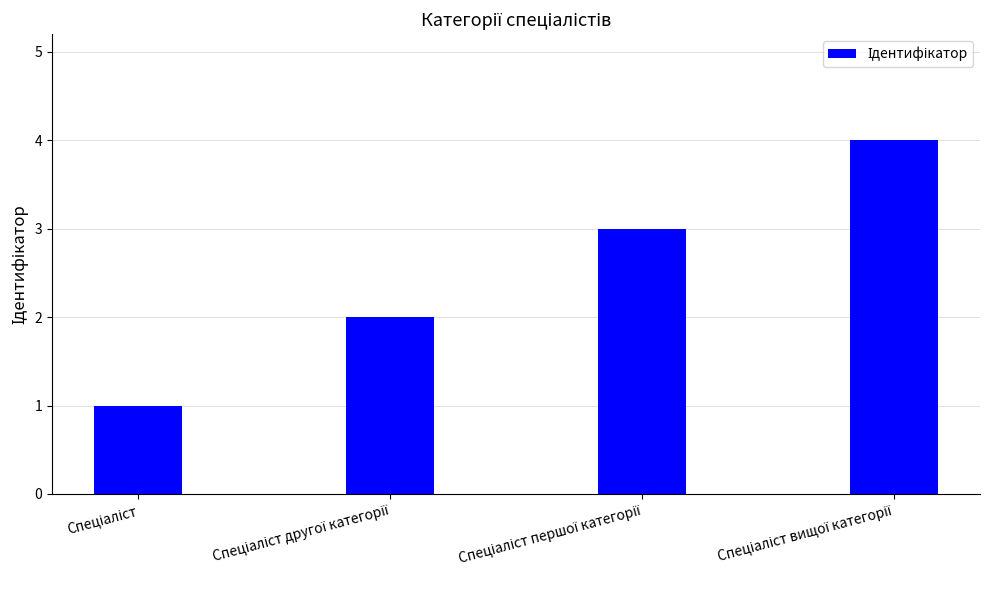

How many bars are there in total?

4